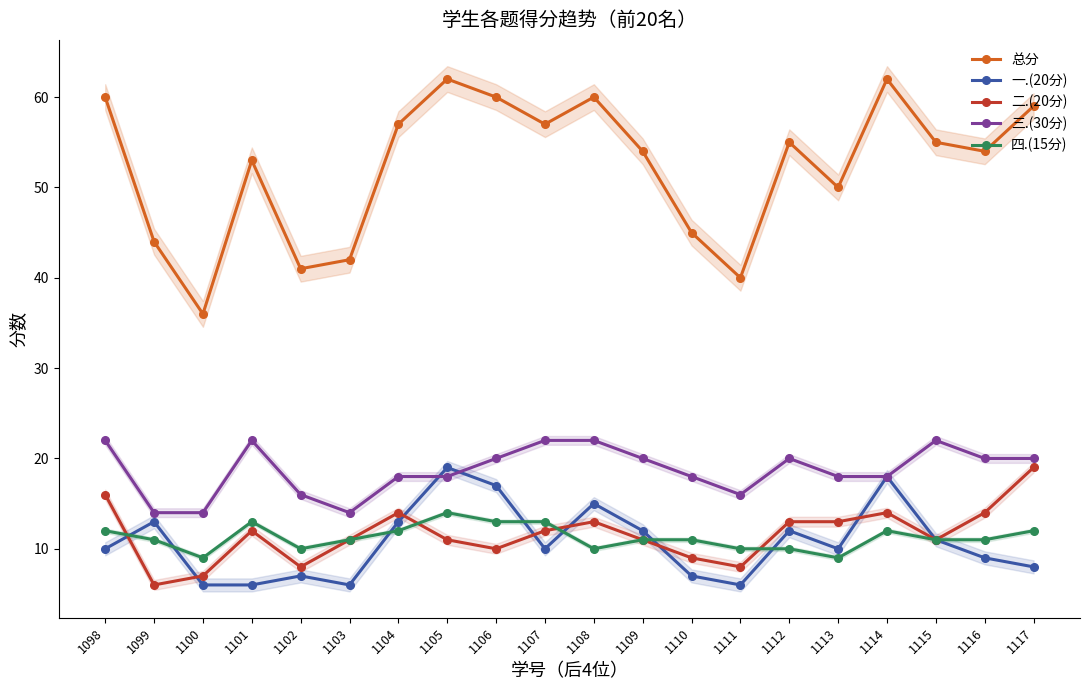

Which category has the highest value in the 一.(20分) series?

1105